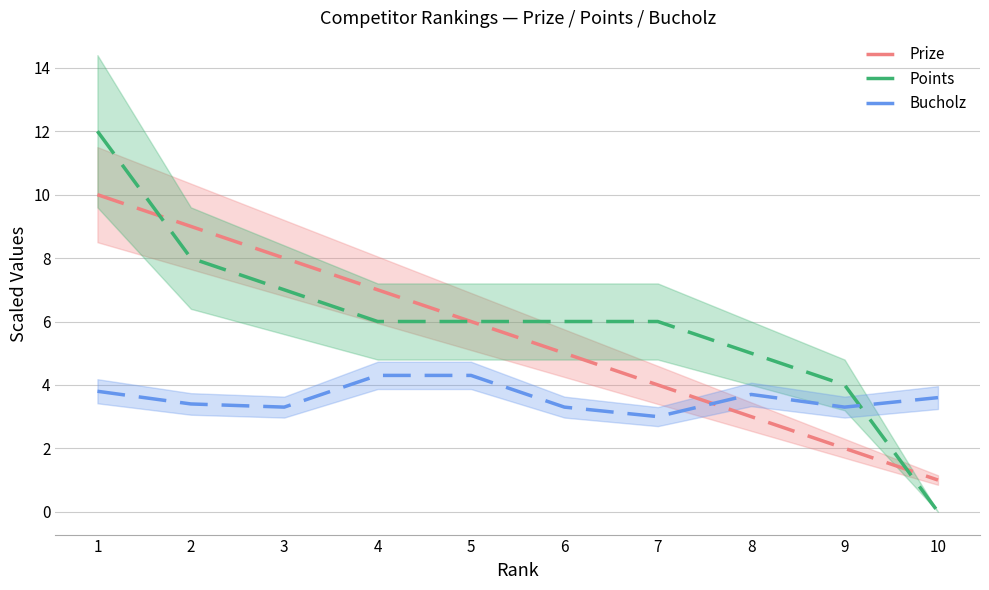

How many series are shown in this chart?

3